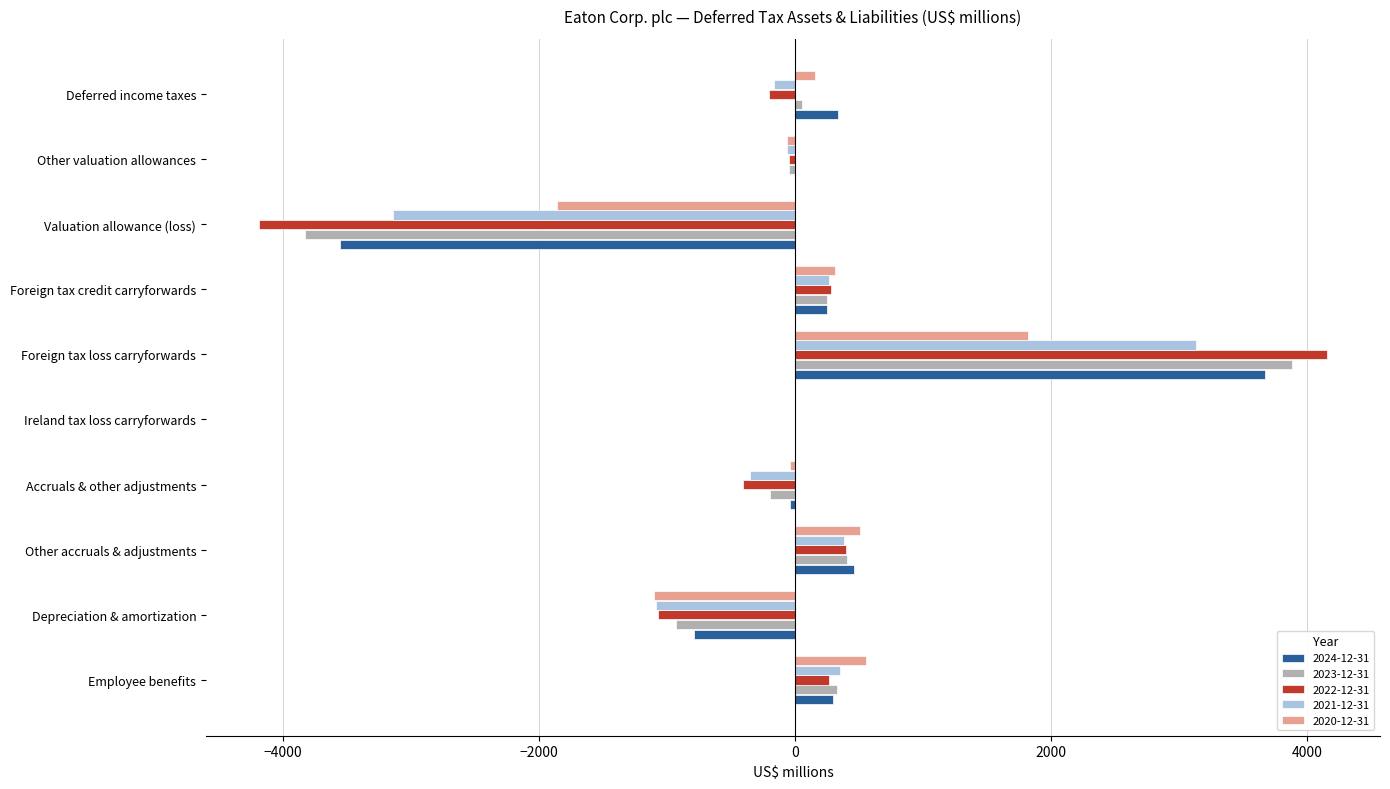

At which category is the sum across all series the highest?

Foreign tax loss carryforwards